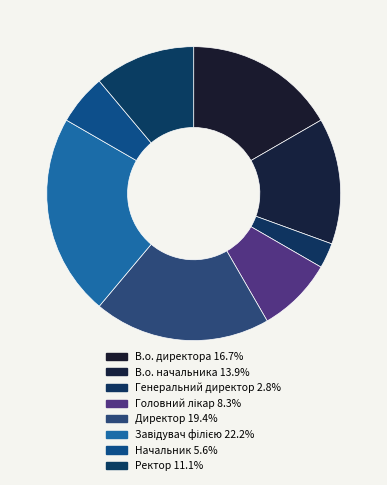

Does В.о. начальника account for over 50% of the chart?

No